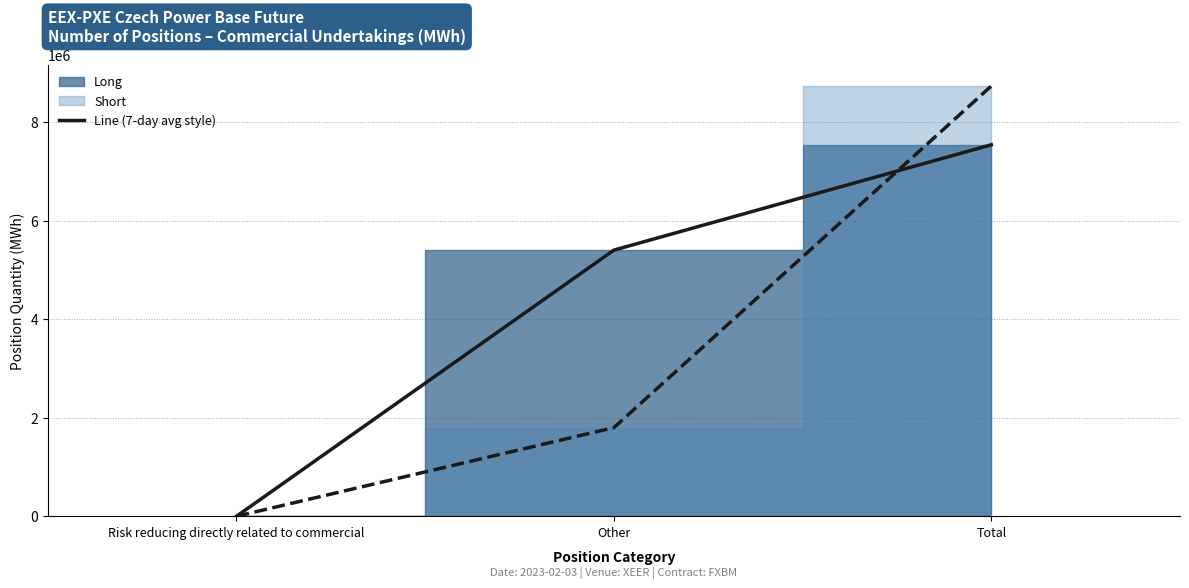

Which has a higher value, Total or Risk reducing directly related to commercial?

Total